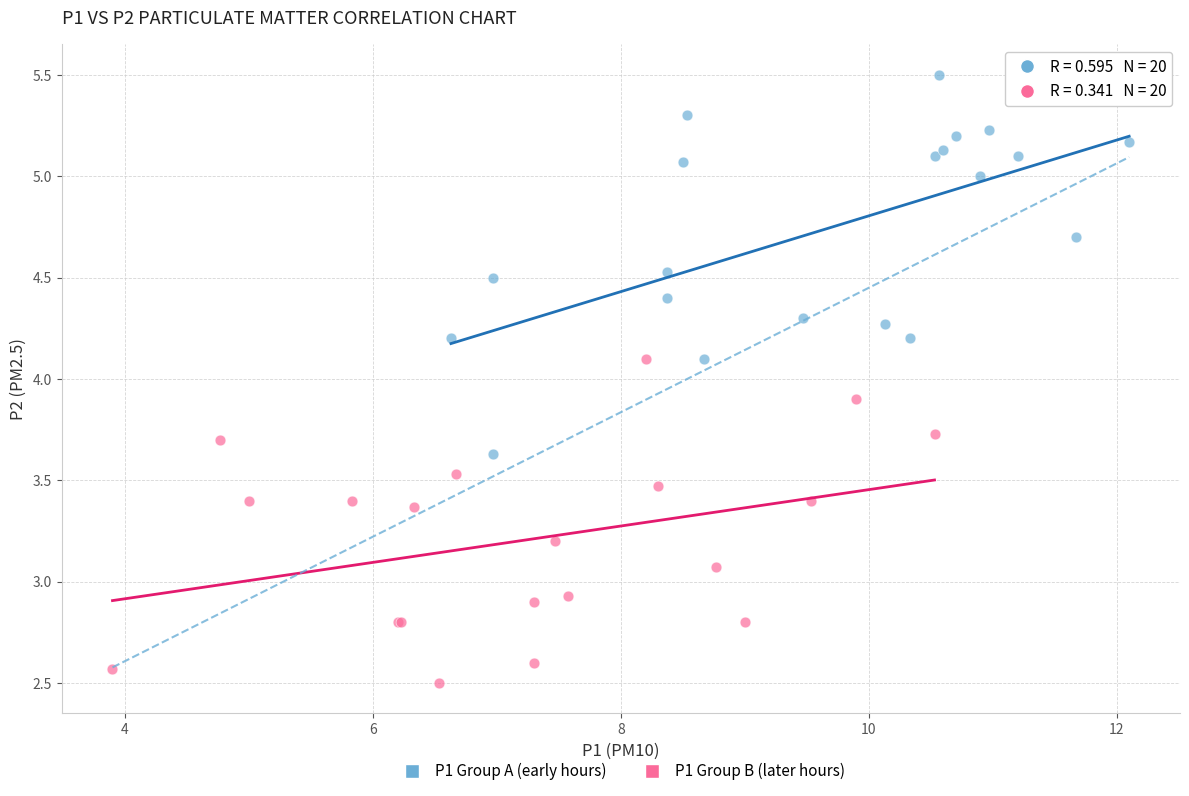

Which series contains the highest Y value?

P1 Group A (early hours)